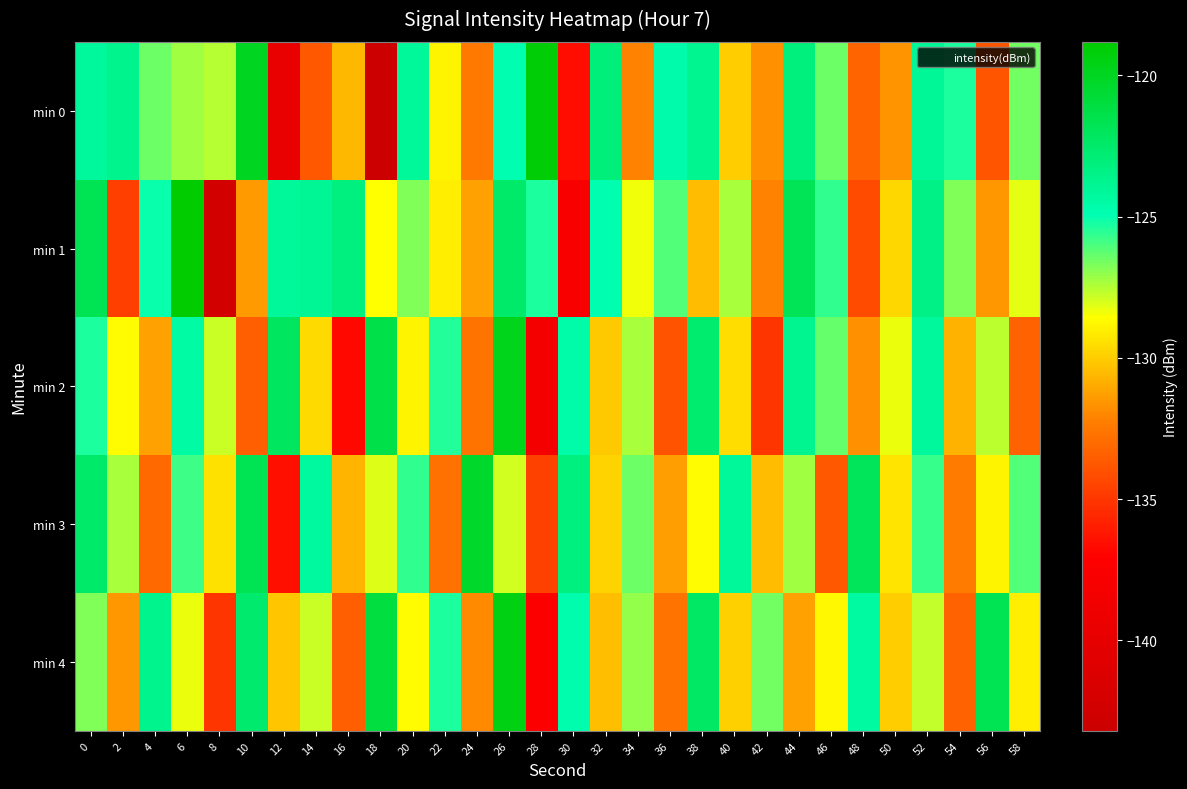

Reading left to right, what are all the values shown in this chart?

min 0: 0=-124.2	2=-123.7	4=-126.5	6=-127.2	8=-127.5	10=-120.0	12=-139.6	14=-133.8	16=-130.6	18=-143.2	20=-124.1	22=-128.9	24=-132.5	26=-124.9	28=-119.1	30=-136.5	32=-123.1	34=-132.1	36=-124.6	38=-123.8	40=-130.0	42=-131.7	44=-123.1	46=-126.5	48=-133.2	50=-131.7	52=-124.0	54=-125.3	56=-133.8	58=-126.6
min 1: 0=-121.8	2=-134.6	4=-125.1	6=-118.8	8=-142.3	10=-131.4	12=-124.1	14=-123.9	16=-123.2	18=-128.6	20=-126.8	22=-129.1	24=-131.2	26=-122.5	28=-125.3	30=-137.8	32=-124.9	34=-128.4	36=-126.1	38=-130.5	40=-127.3	42=-132.1	44=-121.8	46=-125.6	48=-134.2	50=-129.7	52=-123.4	54=-126.8	56=-131.5	58=-128.2
min 2: 0=-125.3	2=-128.7	4=-131.2	6=-124.5	8=-127.8	10=-133.4	12=-122.1	14=-129.6	16=-136.8	18=-121.3	20=-128.9	22=-125.4	24=-132.7	26=-119.8	28=-138.2	30=-124.6	32=-130.1	34=-127.3	36=-133.9	38=-122.7	40=-129.5	42=-135.1	44=-123.8	46=-126.4	48=-131.7	50=-128.3	52=-124.2	54=-130.8	56=-127.6	58=-133.3
min 3: 0=-122.5	2=-127.3	4=-133.1	6=-125.8	8=-129.4	10=-121.7	12=-136.5	14=-124.3	16=-130.7	18=-128.1	20=-125.6	22=-132.8	24=-120.4	26=-127.9	28=-134.6	30=-123.2	32=-129.8	34=-126.5	36=-131.3	38=-128.7	40=-124.1	42=-130.5	44=-127.2	46=-133.7	48=-121.9	50=-129.3	52=-125.7	54=-132.4	56=-128.9	58=-126.1
min 4: 0=-126.8	2=-131.5	4=-123.7	6=-128.3	8=-135.1	10=-122.6	12=-130.2	14=-127.8	16=-133.4	18=-121.1	20=-128.7	22=-125.3	24=-131.9	26=-119.5	28=-137.3	30=-124.8	32=-130.4	34=-127.1	36=-132.7	38=-122.3	40=-129.9	42=-126.6	44=-131.2	46=-128.8	48=-124.4	50=-130.0	52=-127.7	54=-133.3	56=-121.7	58=-129.1